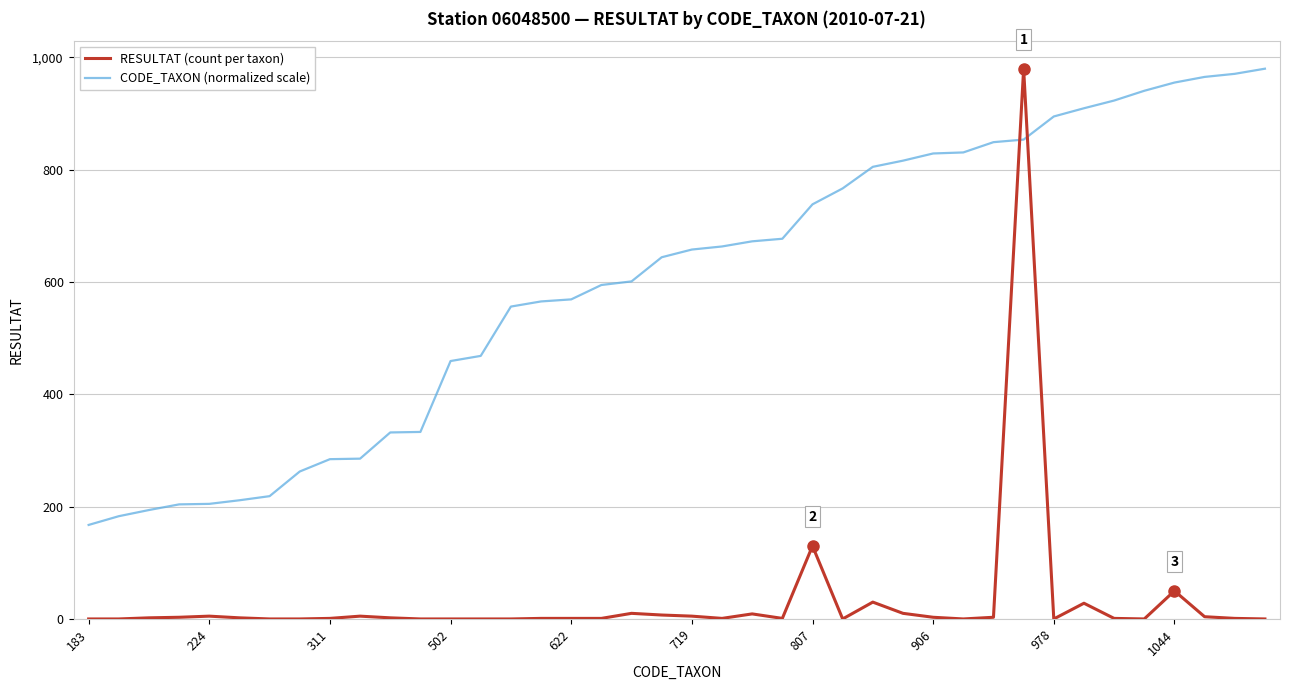

What is the greatest value displayed?

980.0